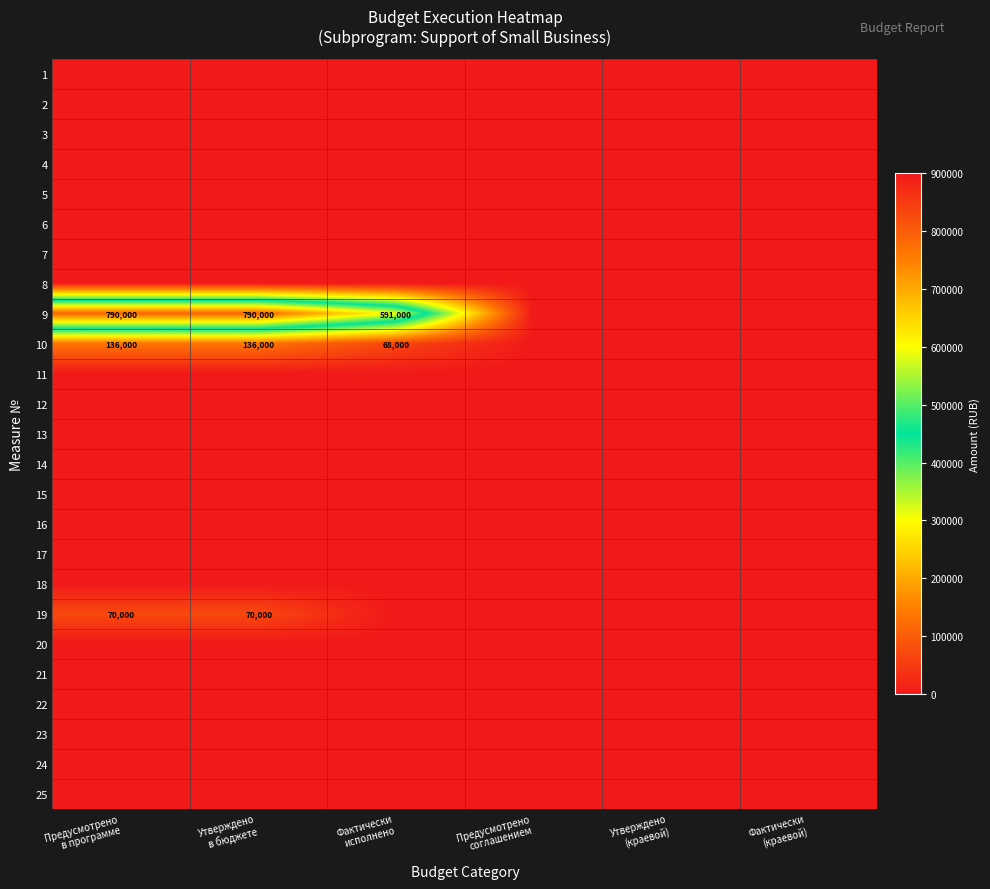

List the series in order of their peak value, highest first.

9, 10, 19, 1, 2, 3, 4, 5, 6, 7, 8, 11, 12, 13, 14, 15, 16, 17, 18, 20, 21, 22, 23, 24, 25